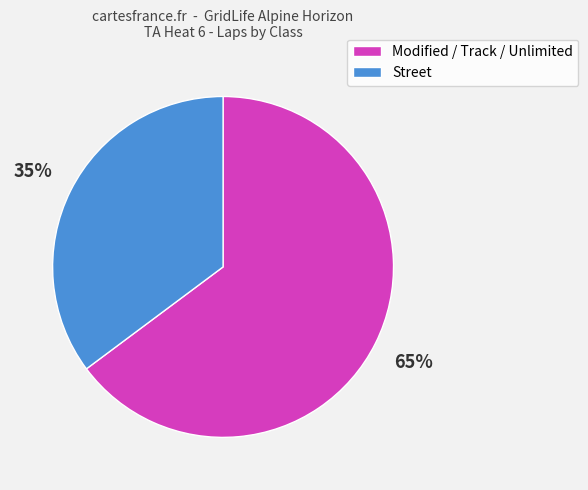

The Modified / Track / Unlimited slice represents 72% of the pie. True or false?

False